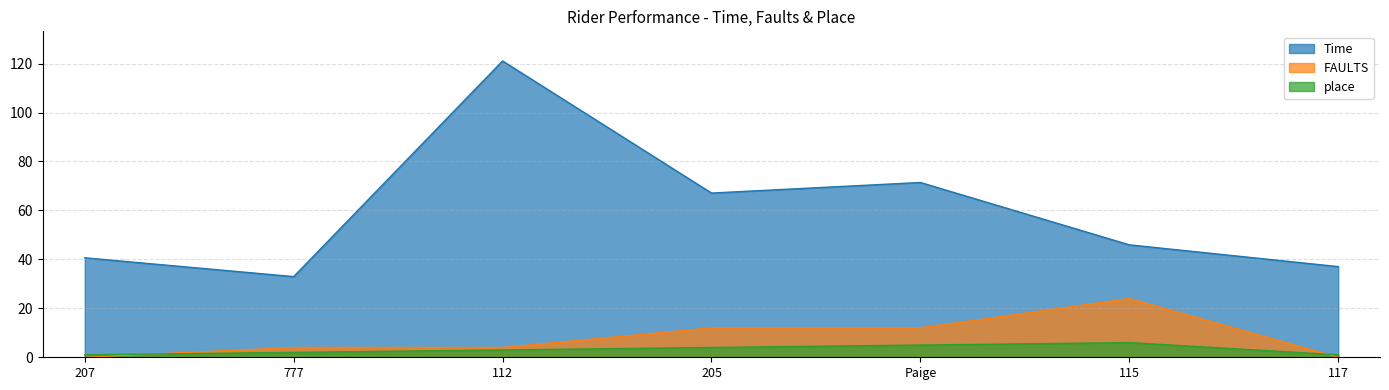

Reading left to right, extract all data points from this chart.

Time: 40.6	33.0	121.1	67.1	71.4	46.0	37.0
FAULTS: 0.0	4.0	4.0	12.0	12.0	24.0	0.0
place: 1.0	2.0	3.0	4.0	5.0	6.0	1.0